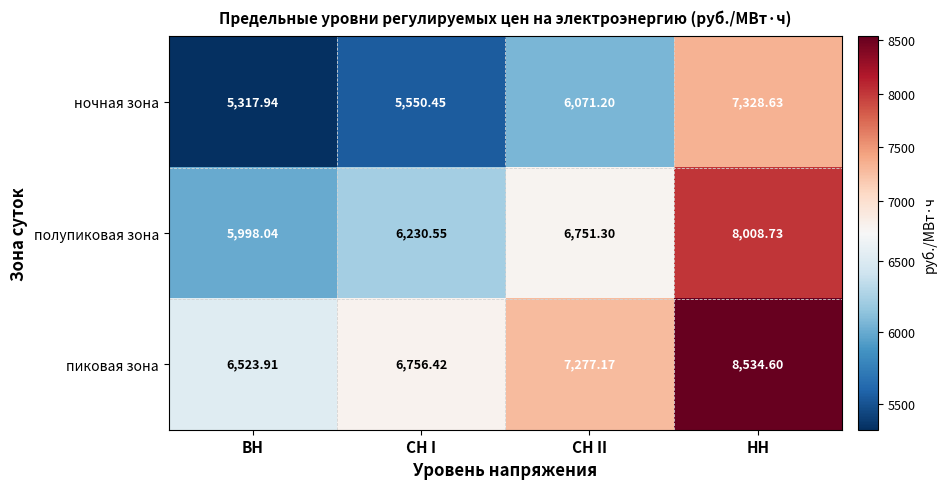

At which category is the sum across all series the highest?

НН